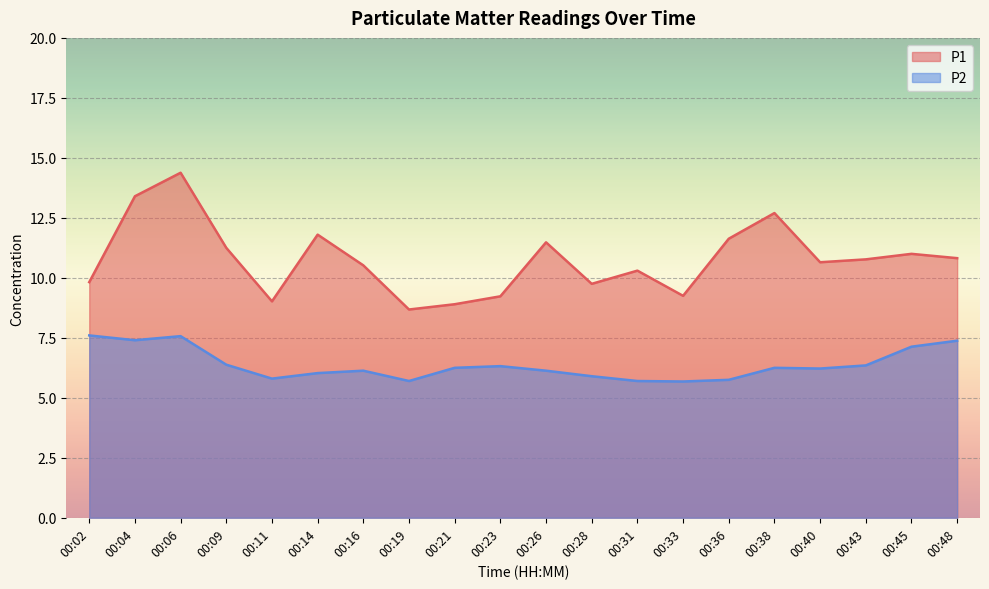

What is the spread (max minus min) of values at 00:02?

2.2